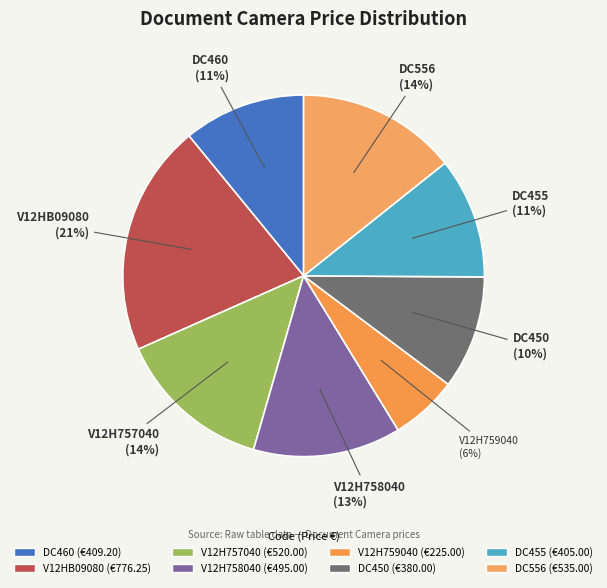

True or false: V12H757040 accounts for 14% of the total.

True